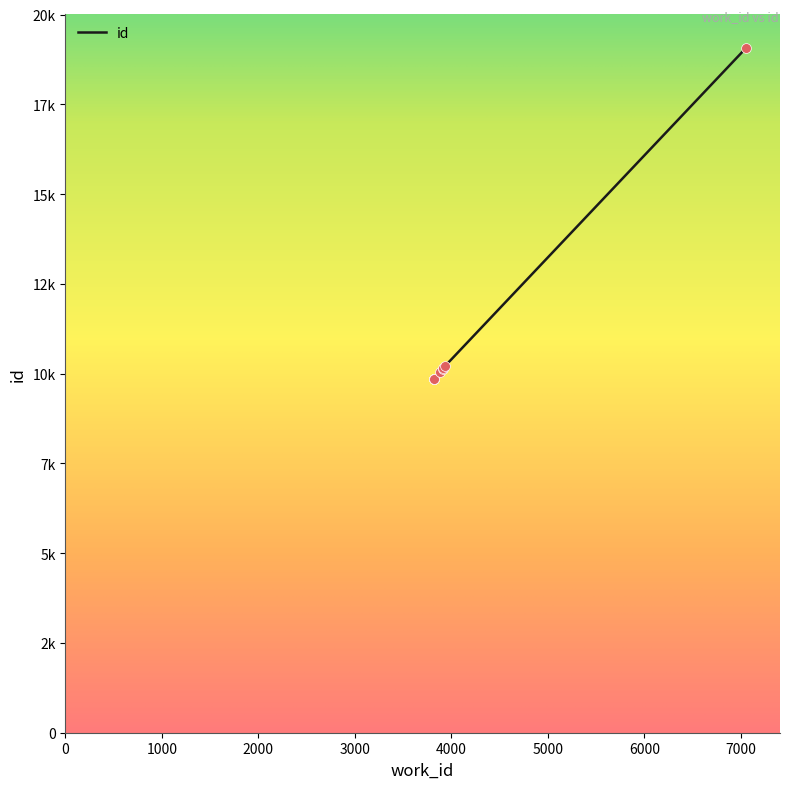

What is the change in value from 3821 to 3825?

+5